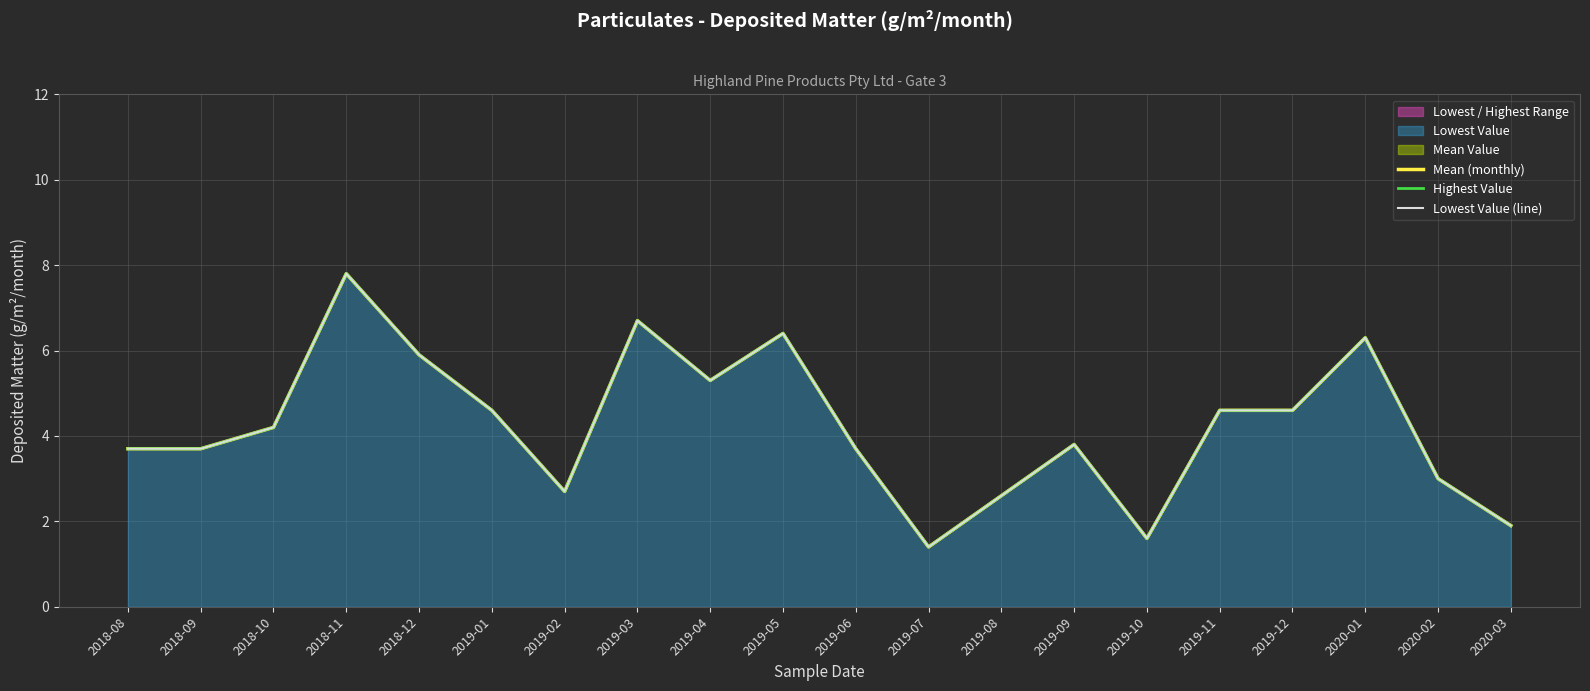

How many lines are shown in the chart?

3